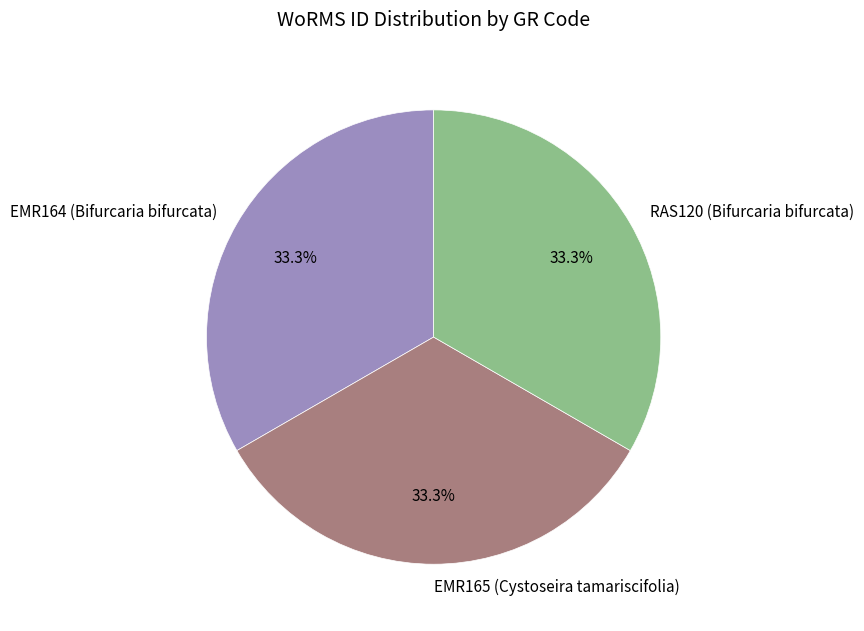

How much of the chart is everything except RAS120 (Bifurcaria bifurcata)?

66.7%